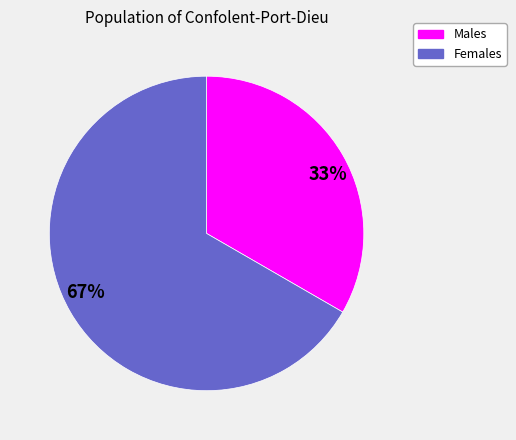

Is it true that Males is 33% of the pie?

True